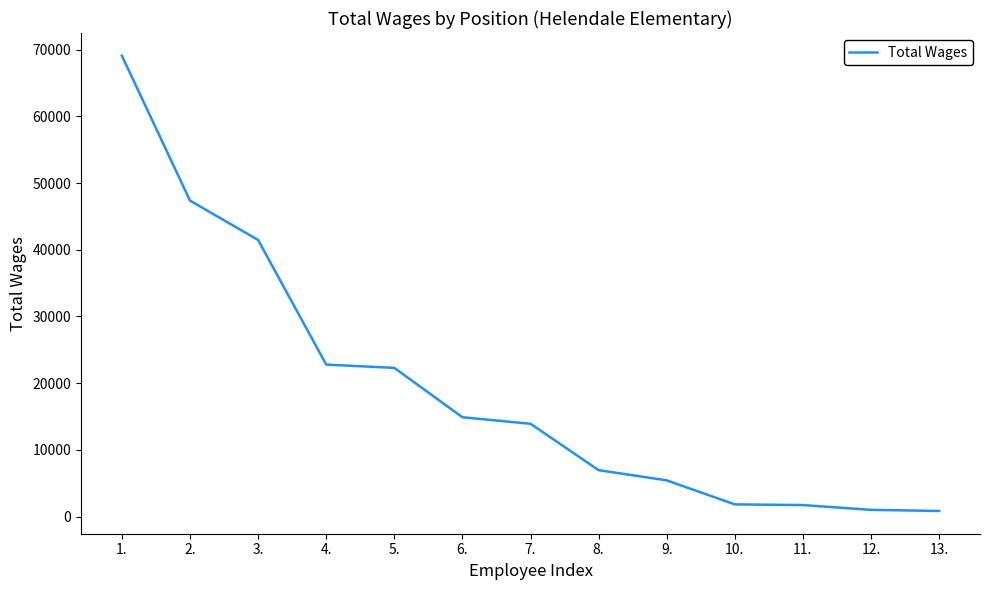

The value at 10. is 1829. True or false?

True